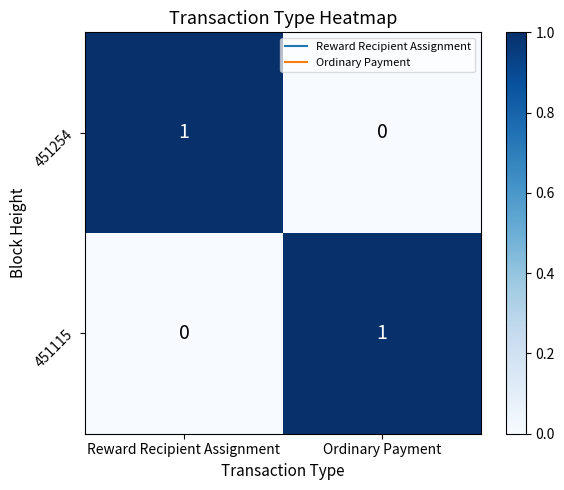

Rank the series at Reward Recipient Assignment from lowest to highest value.

451115, 451254